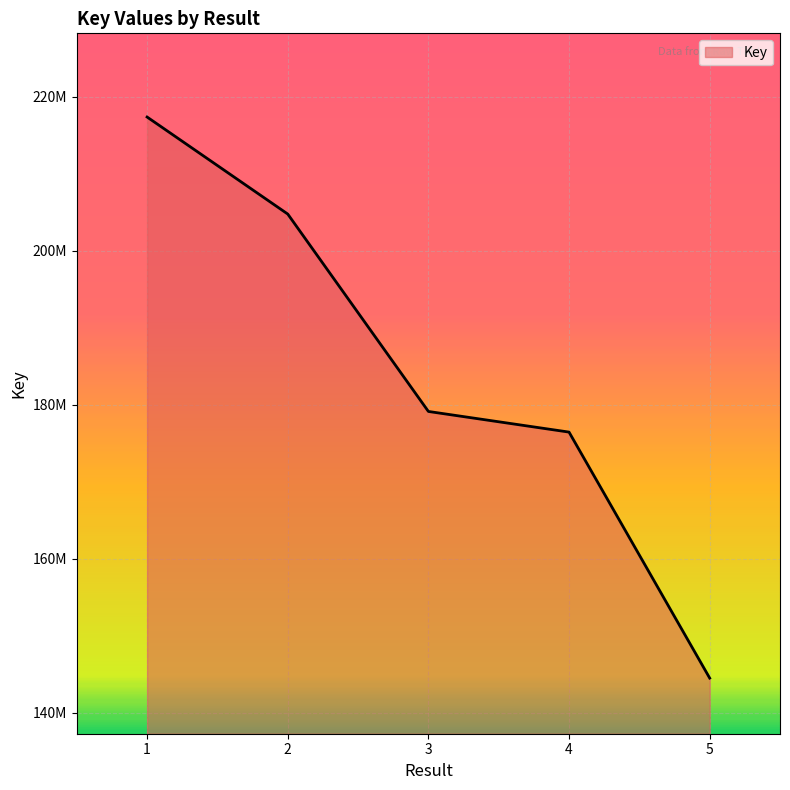

The value at 1 is 387960359. True or false?

False